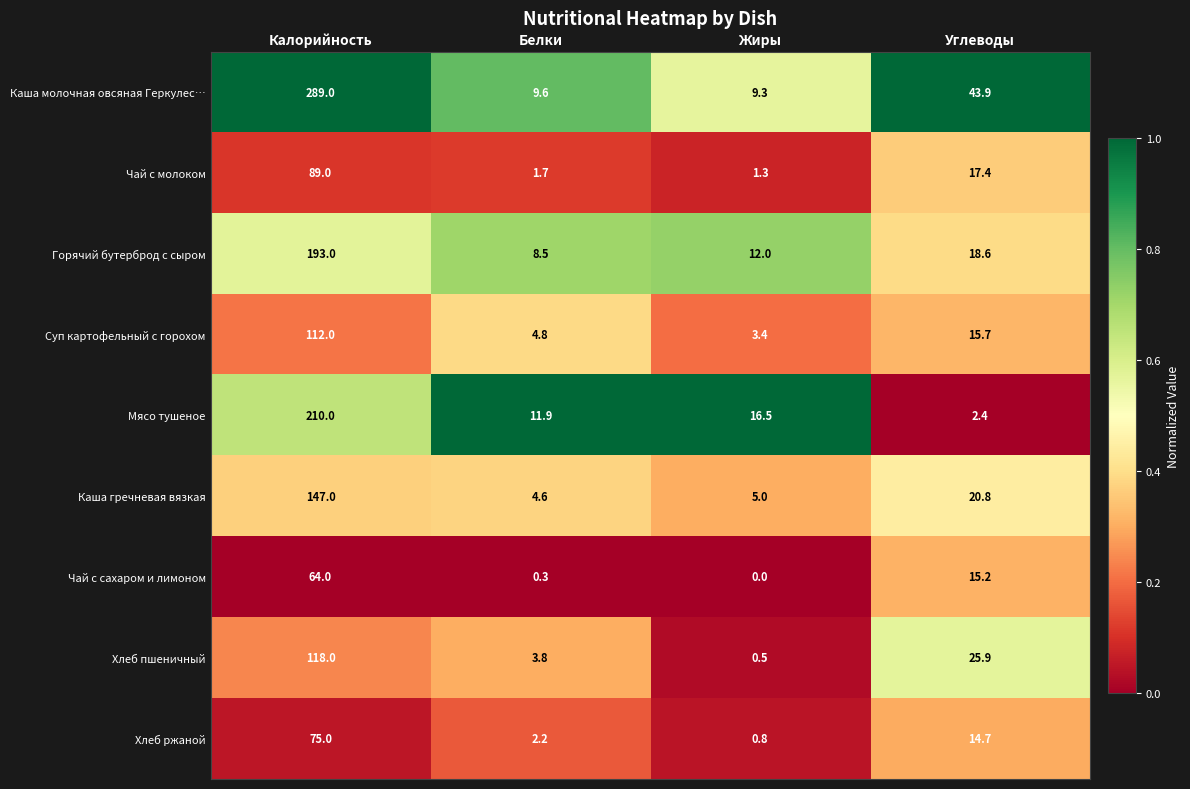

At which label is Хлеб ржаной closest to 37?

Углеводы